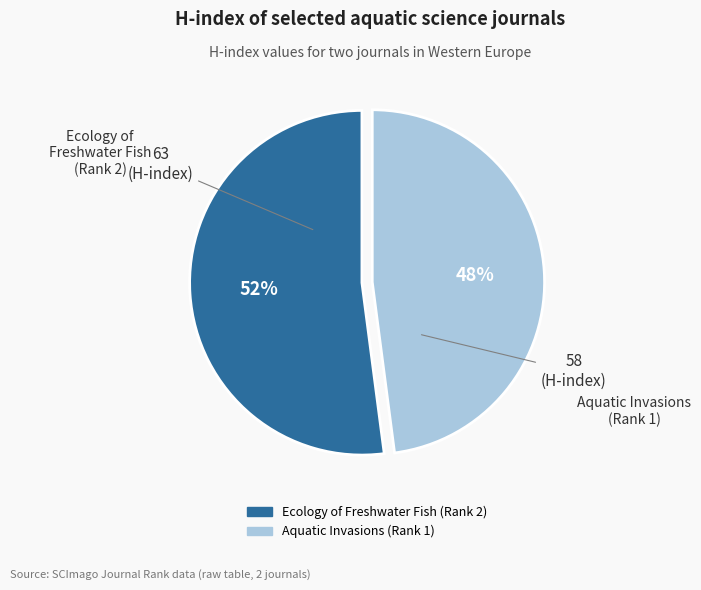

What is the ratio of the value at Aquatic Invasions (Rank 1) to the value at Ecology of Freshwater Fish (Rank 2)?

0.9